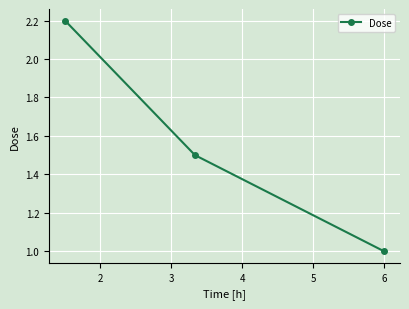

What is the average value?

1.6